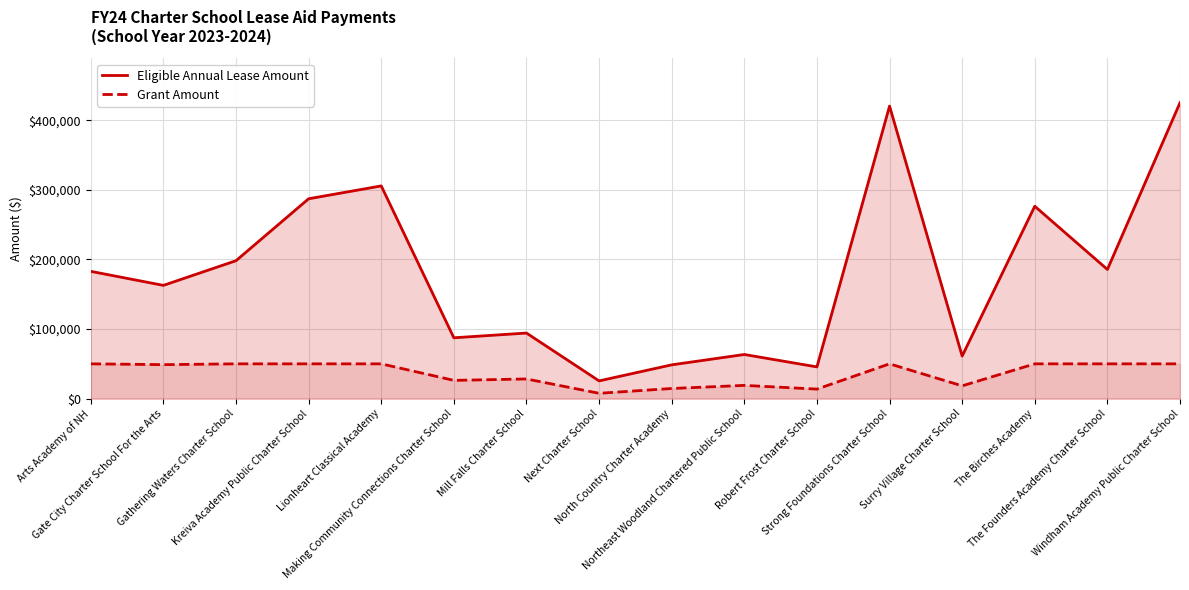

At which category does Grant Amount reach its first local peak?

Mill Falls Charter School